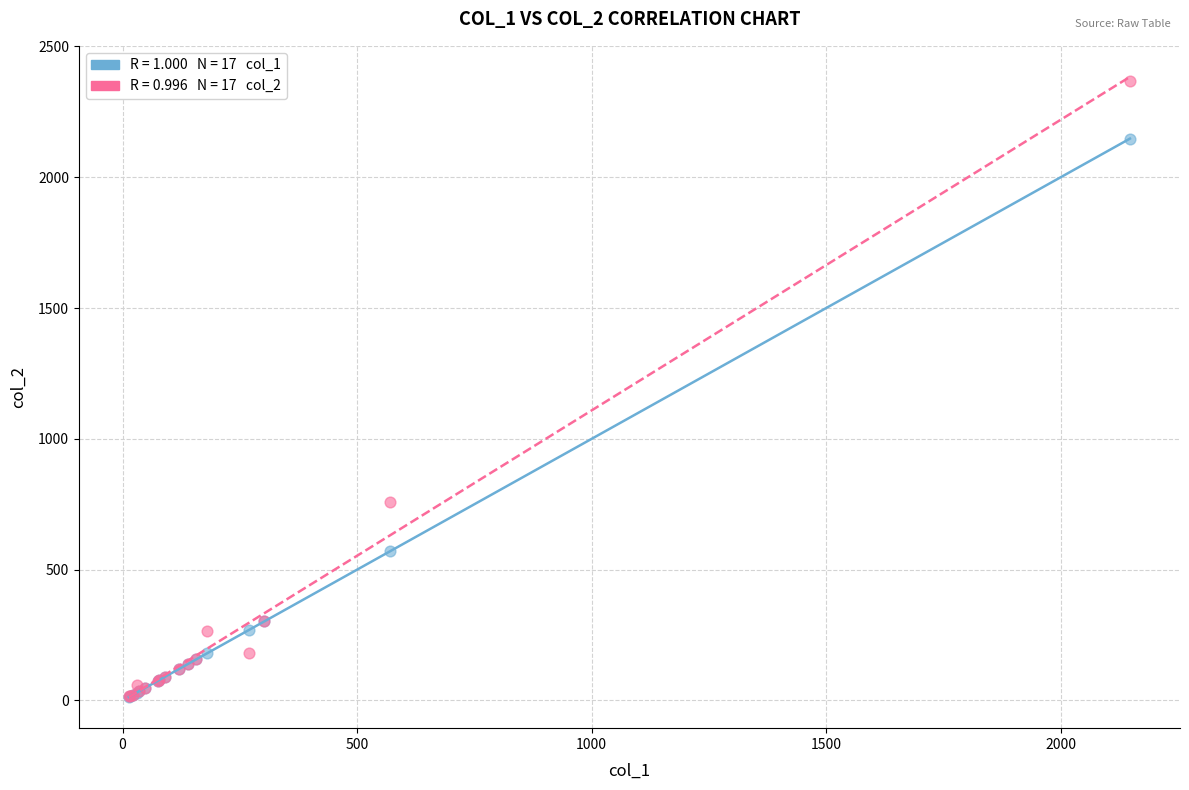

Across all series, what Y value is closest to 1189?

760.0